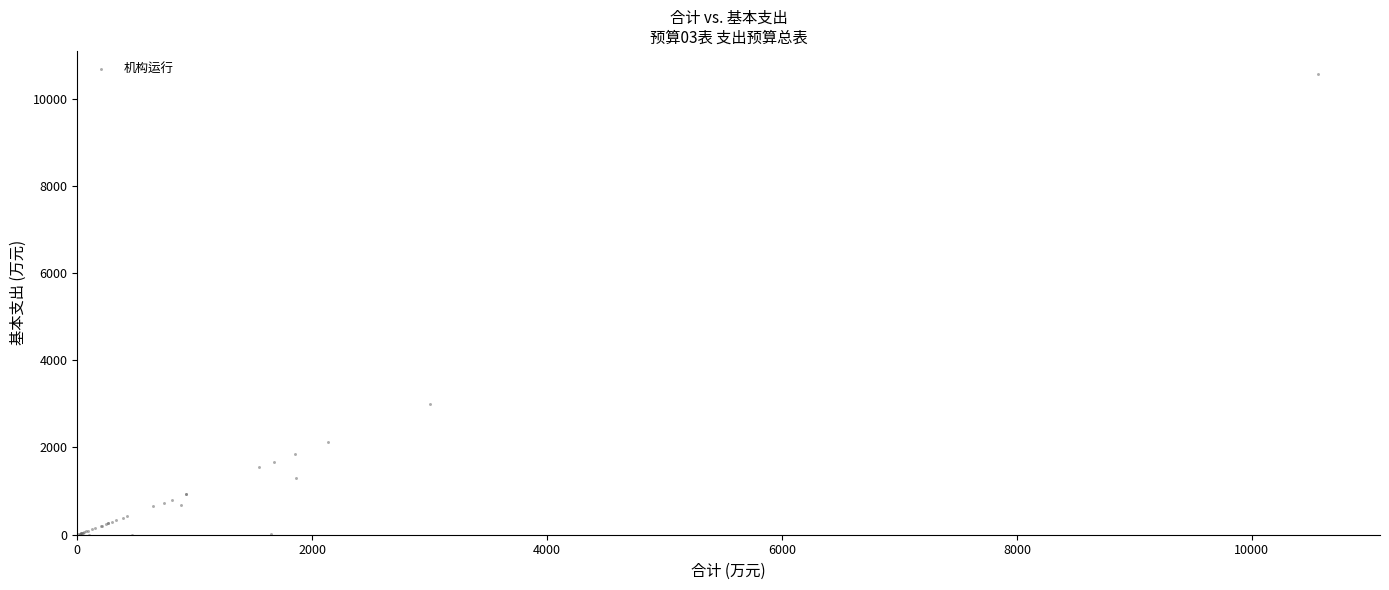

What Y value in the scatter plot is closest to 5281?

2999.5